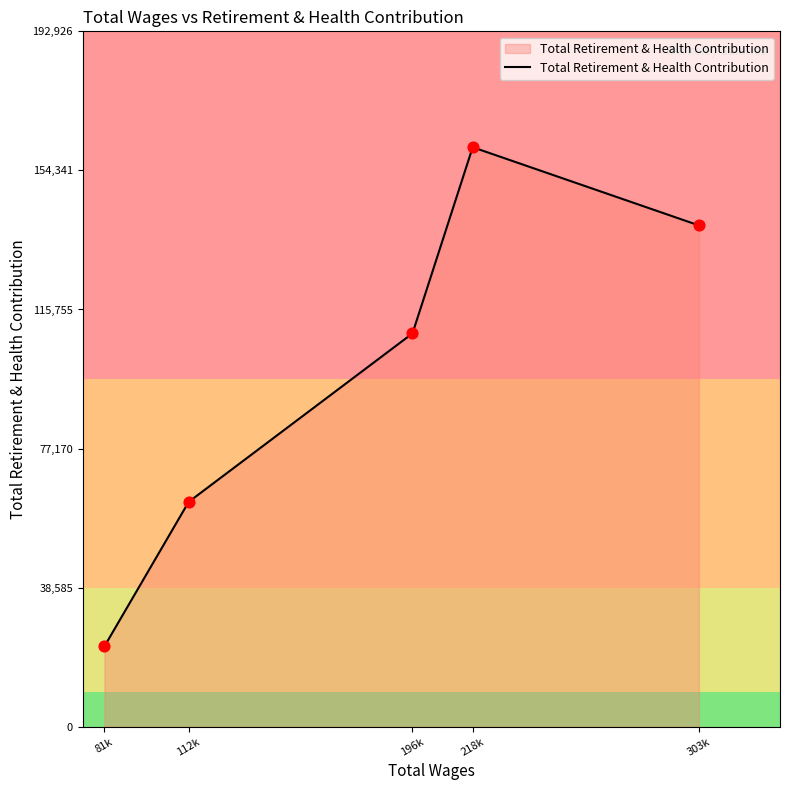

What is the ratio of the value at 112k to the value at 196k?

0.6